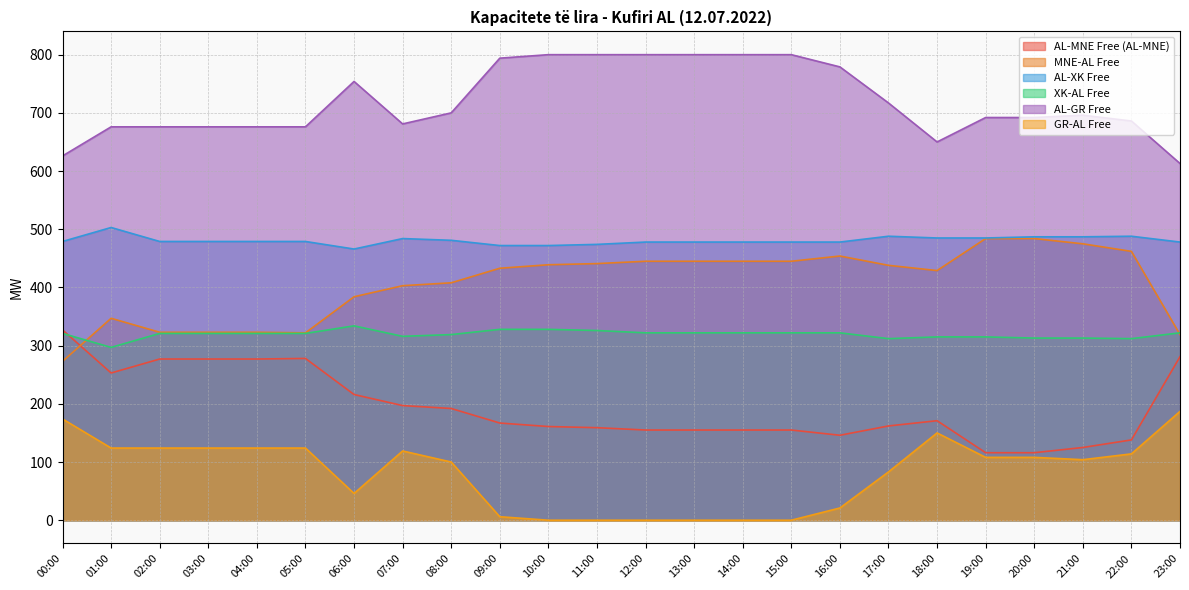

Reading left to right, transcribe all the data shown in this chart.

AL-MNE Free (AL-MNE): 327	253	277	277	277	278	216	197	192	167	161	159	155	155	155	155	146	162	171	116	116	125	138	281
MNE-AL Free: 273	347	323	323	323	322	384	403	408	433	439	441	445	445	445	445	454	438	429	484	484	475	462	319
AL-XK Free: 479	503	479	479	479	479	466	484	481	472	472	474	478	478	478	478	478	488	485	485	487	487	488	478
XK-AL Free: 321	297	321	321	321	321	334	316	319	328	328	326	322	322	322	322	322	312	315	315	313	313	312	322
AL-GR Free: 626	676	676	676	676	676	754	681	700	794	800	800	800	800	800	800	779	717	650	692	692	696	686	613
GR-AL Free: 174	124	124	124	124	124	46	119	100	6	0	0	0	0	0	0	21	83	150	108	108	104	114	187